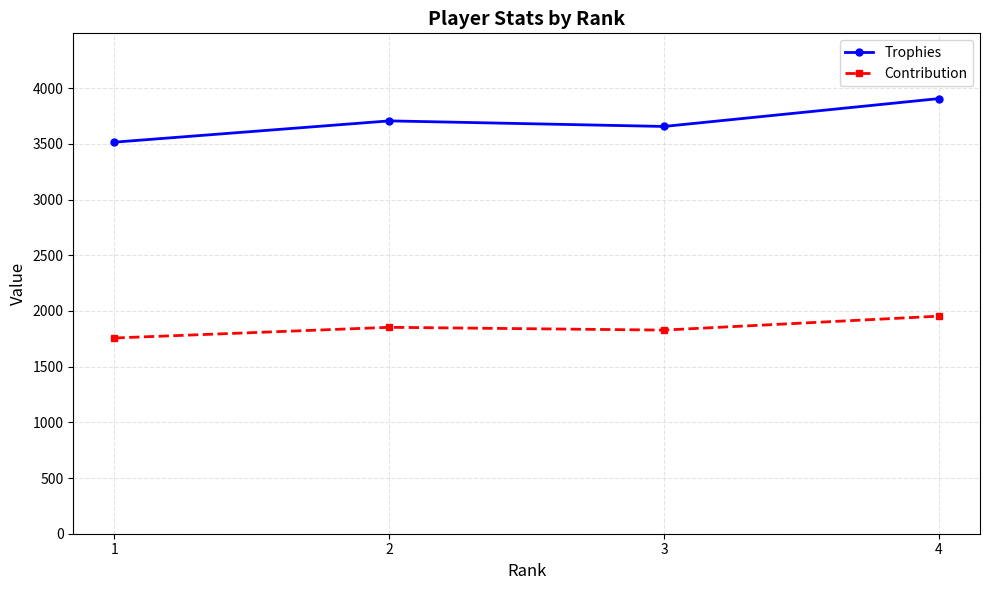

At how many categories does at least one series exceed 3545?

3